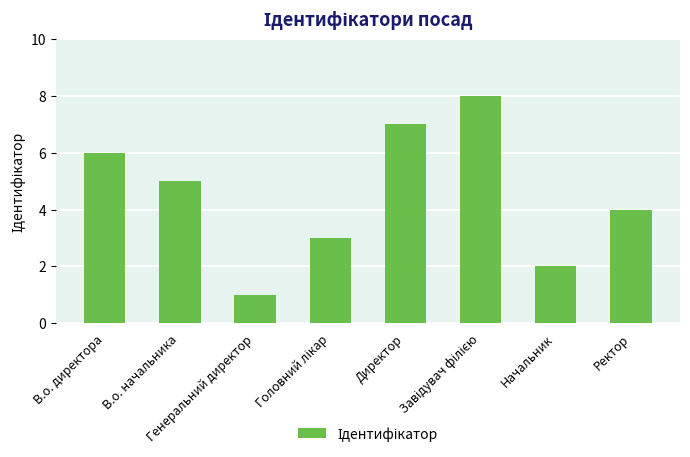

How many data points are less than 5?

4